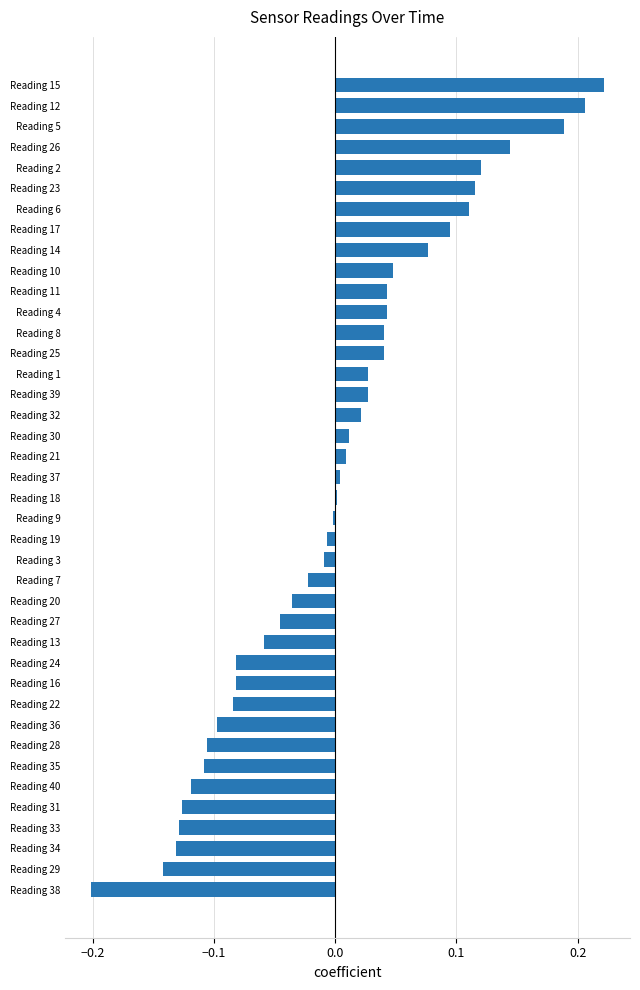

Are the bars horizontal?

Yes